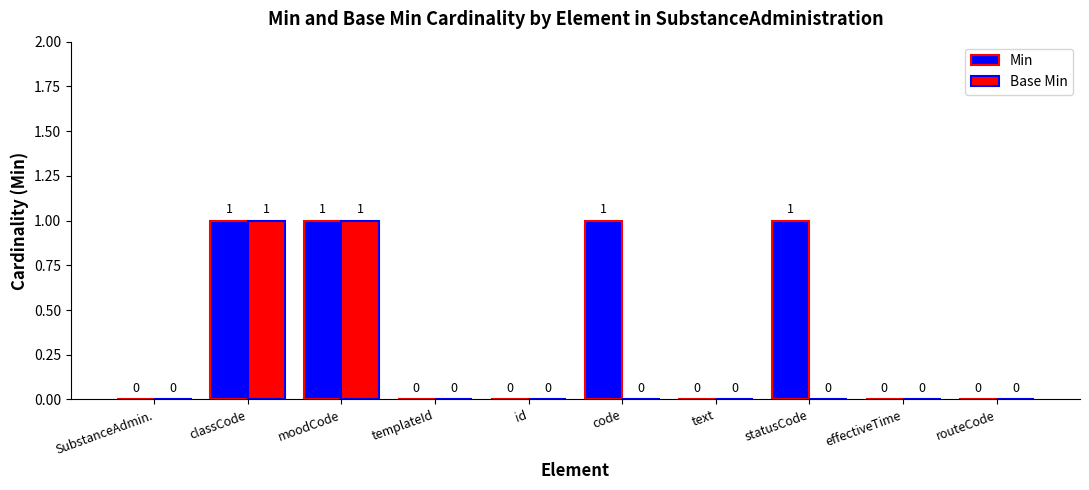

Is it true that Min equals 1 at classCode?

True